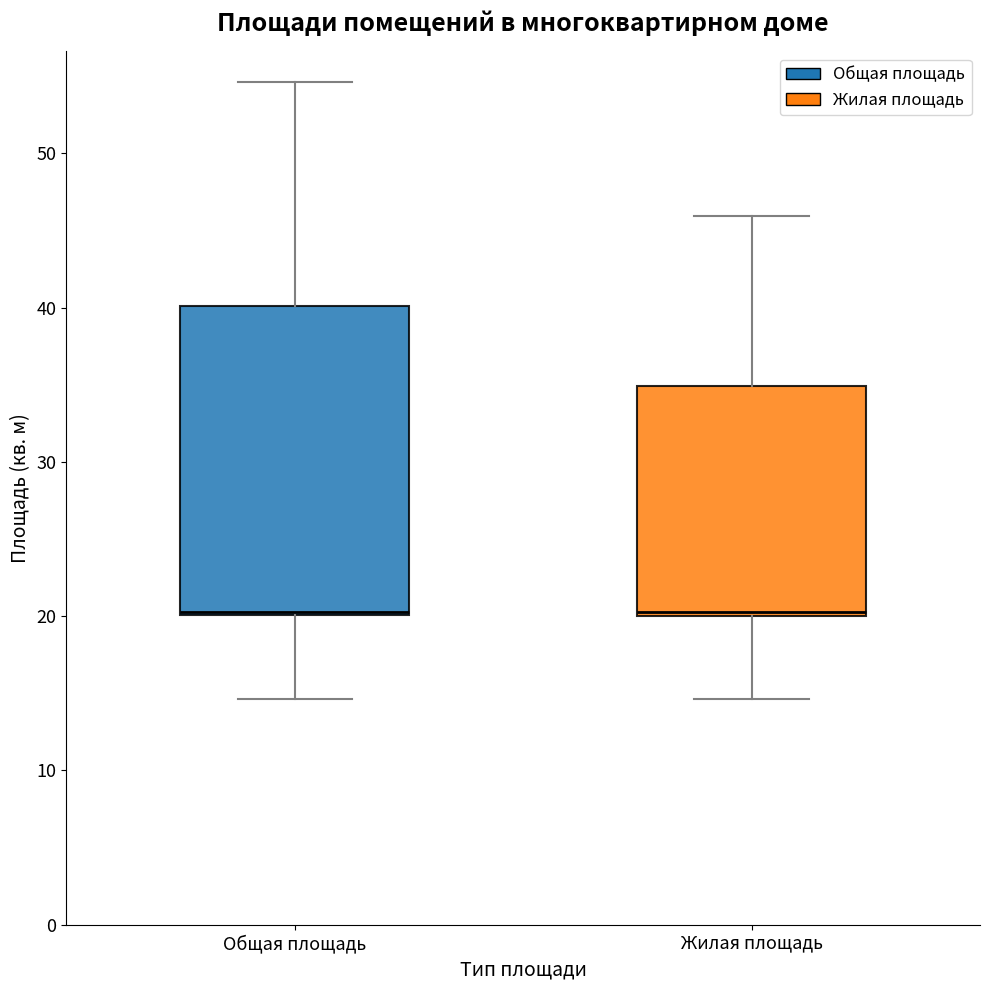

Reading left to right, transcribe this box plot: for each box, give where its median line is, the range the box spans, and where its two whiskers end, as read against the y-axis. The values are not printed on the chart, so give them approximately, as read against the axis.

Общая площадь: median 20, box 20 to 40, whiskers 15 to 55
Жилая площадь: median 20 (just above the box's lower edge), box 20 to 35, whiskers 15 to 46